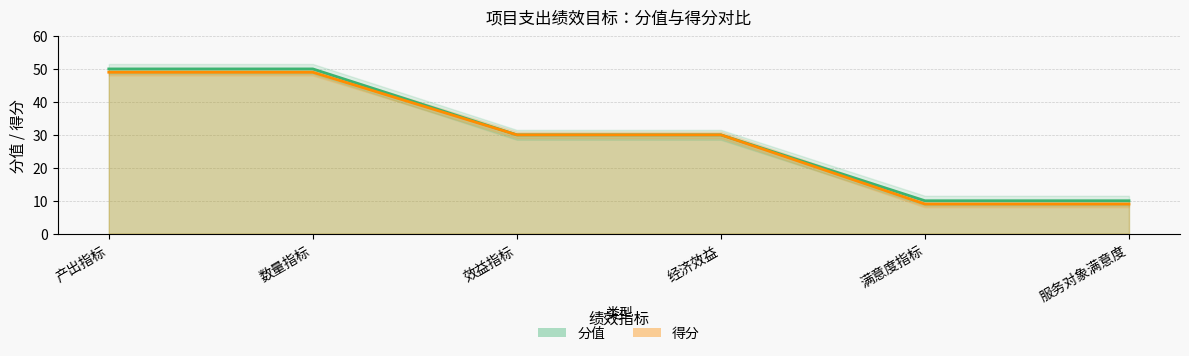

Between 经济效益 and 满意度指标, which is larger?

经济效益